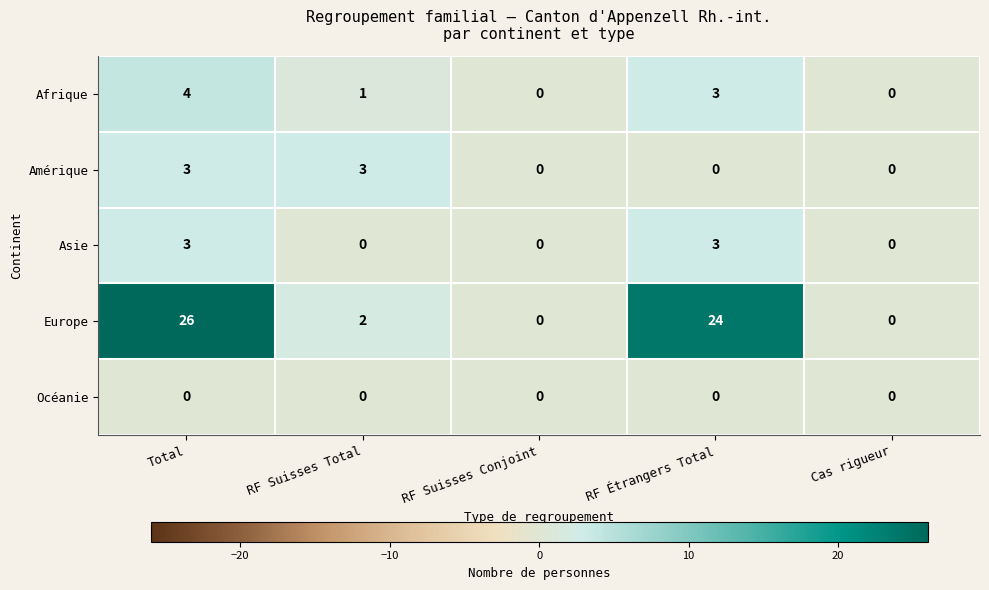

The value of Afrique at Total is 4. True or false?

True